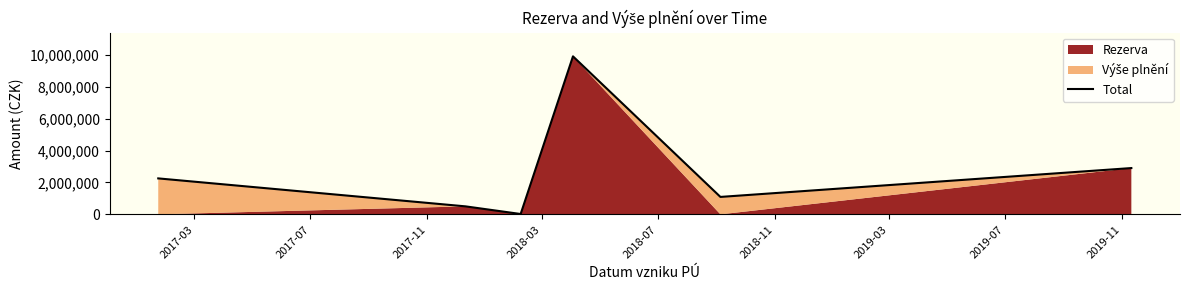

What is the highest value of the Total series?

9900000